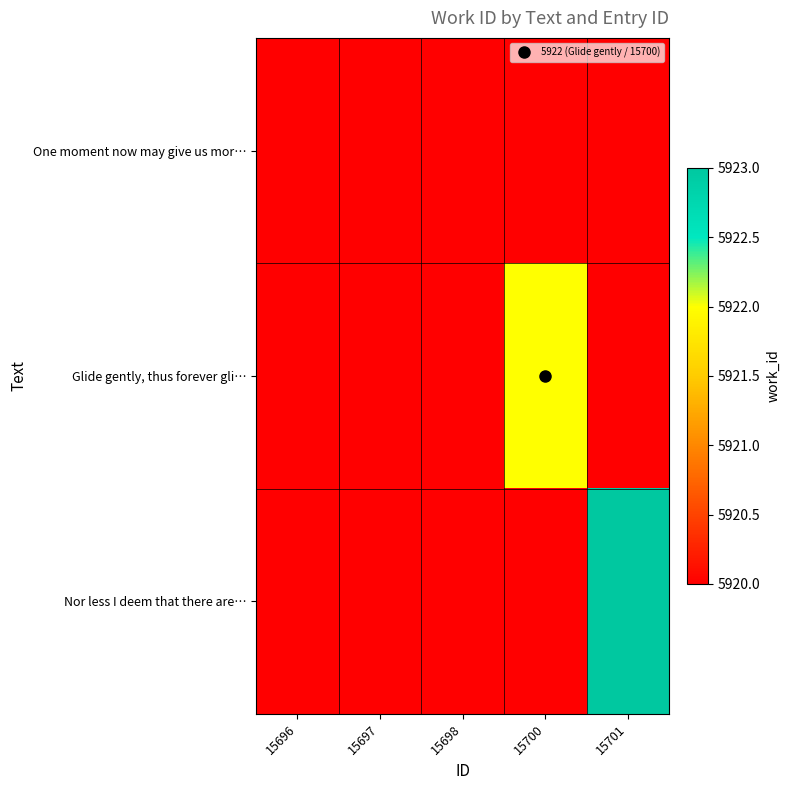

Between 15700 and 15701, which is larger?

15701